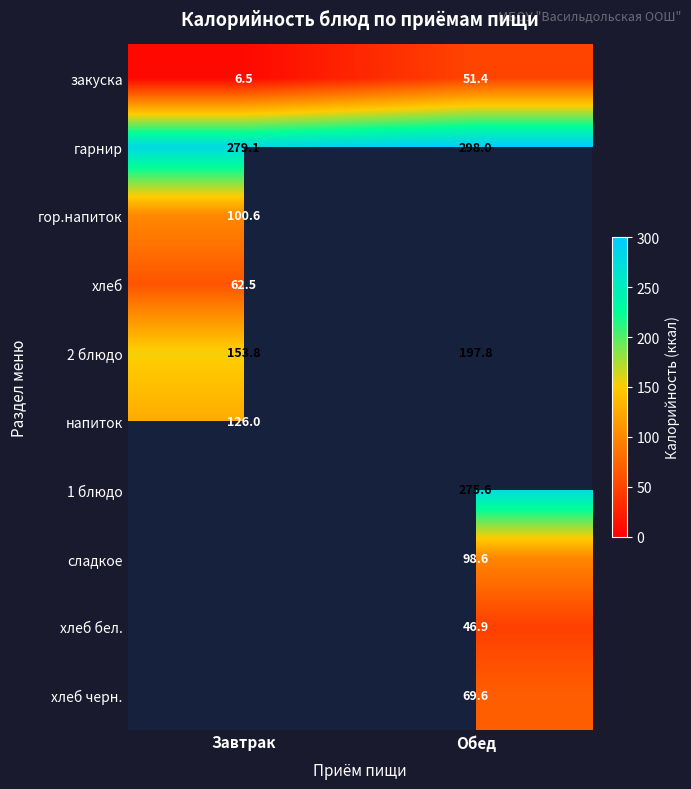

List the labels in order of 2 блюдо value, largest first.

Обед, Завтрак